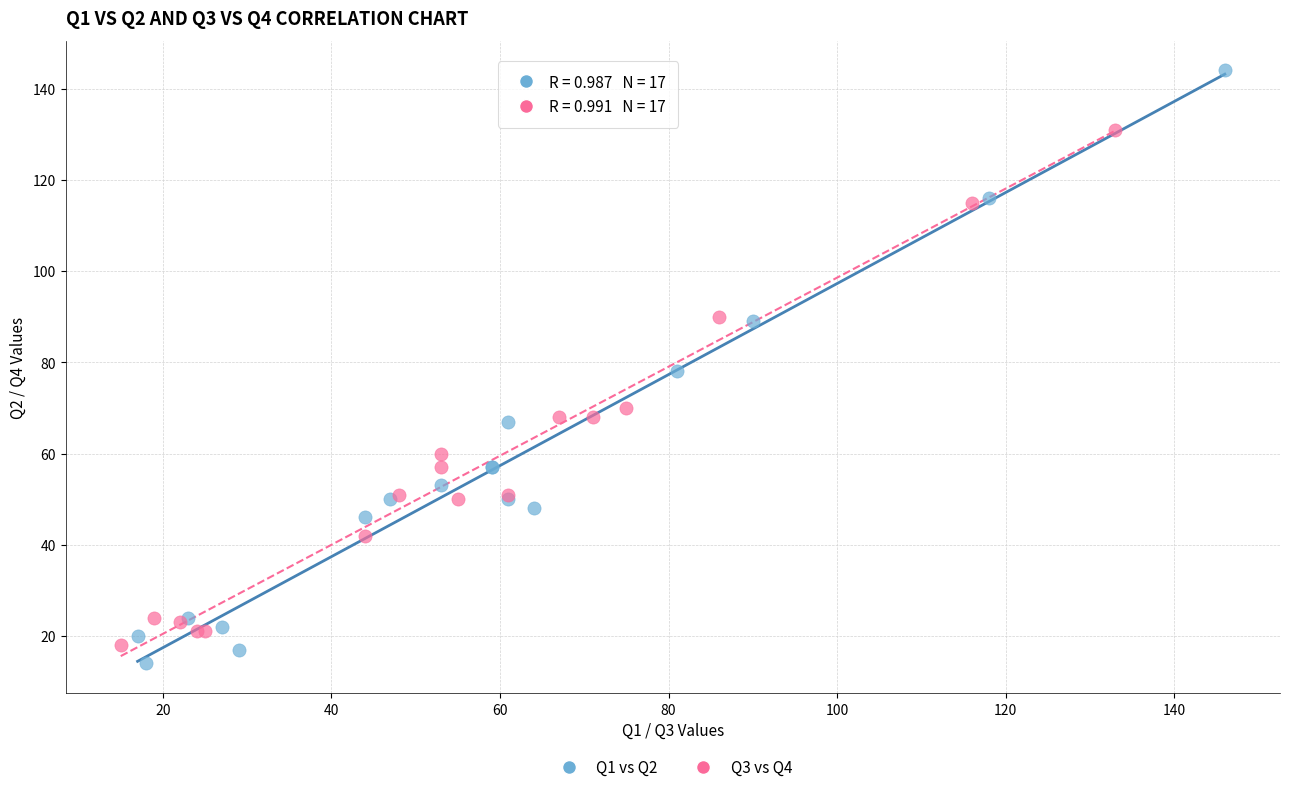

Which series reaches the maximum Y coordinate?

Q1 vs Q2